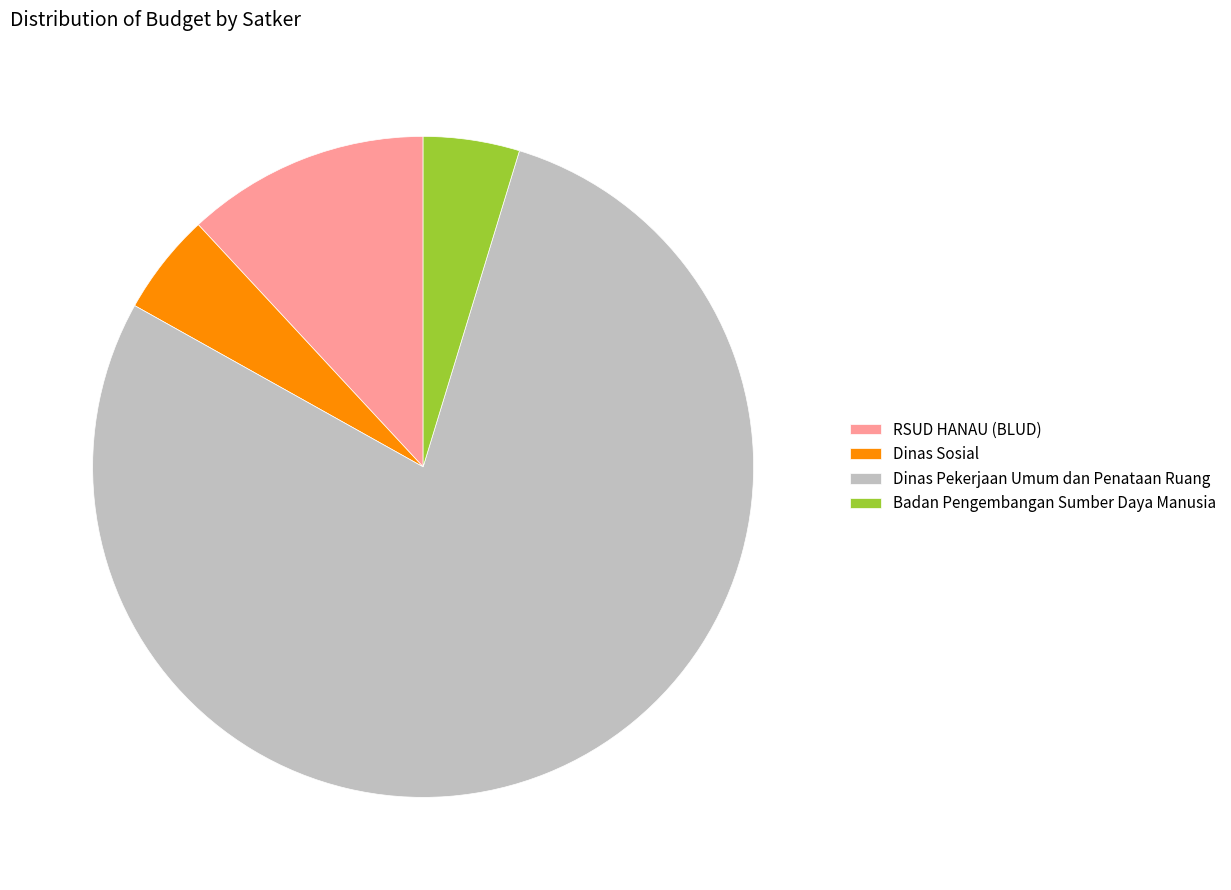

What is the largest slice in the pie chart?

Dinas Pekerjaan Umum dan Penataan Ruang